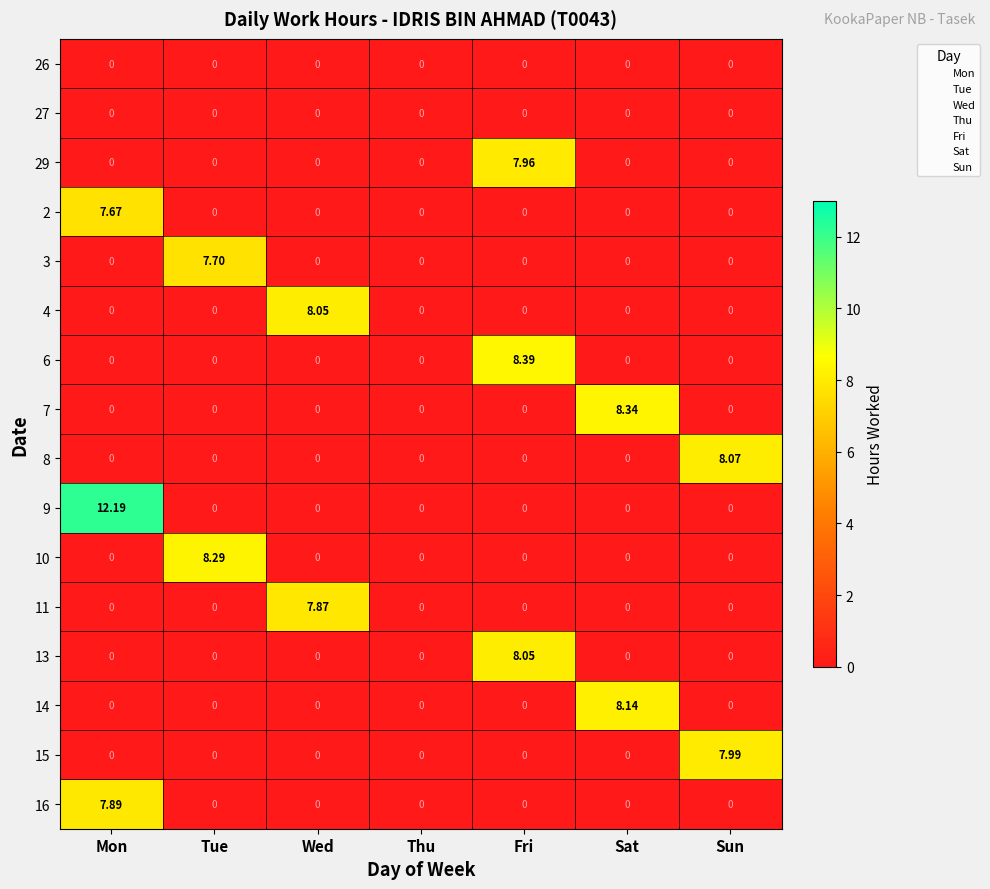

At which category is the sum across all series the highest?

Mon